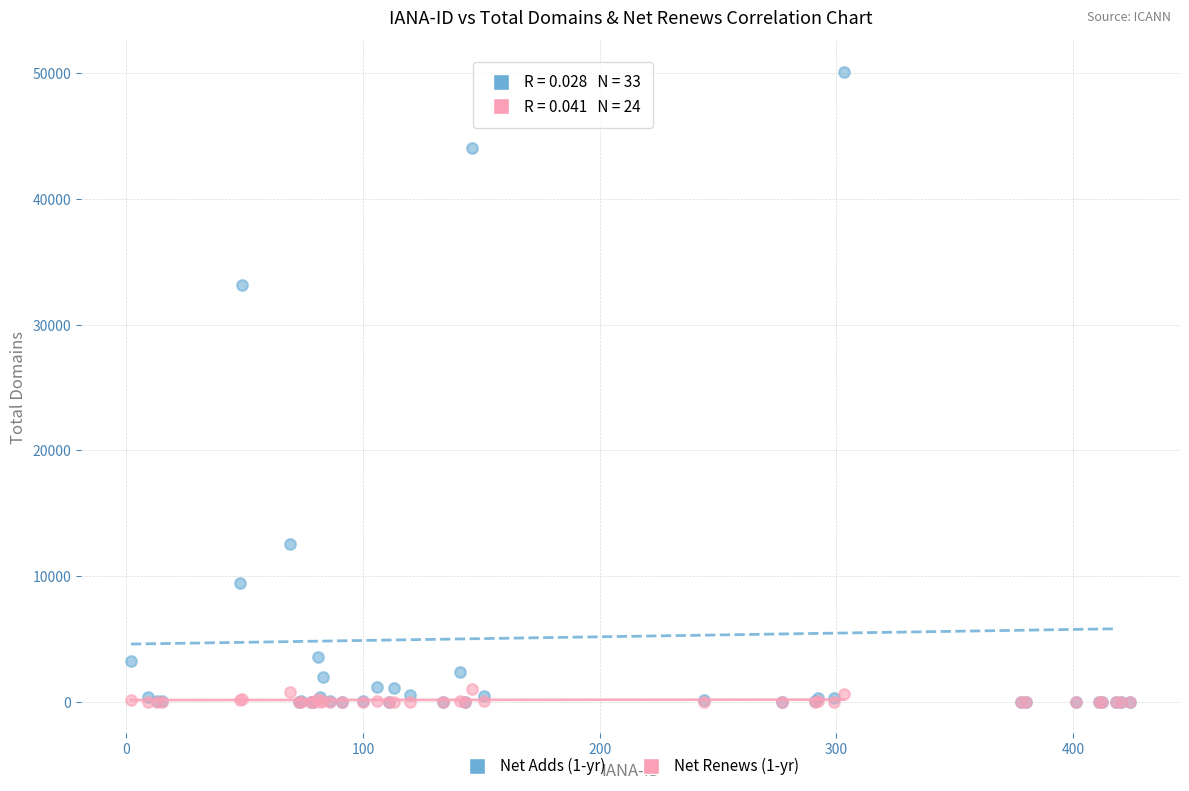

Across all series, what Y value is closest to 25059?

33150